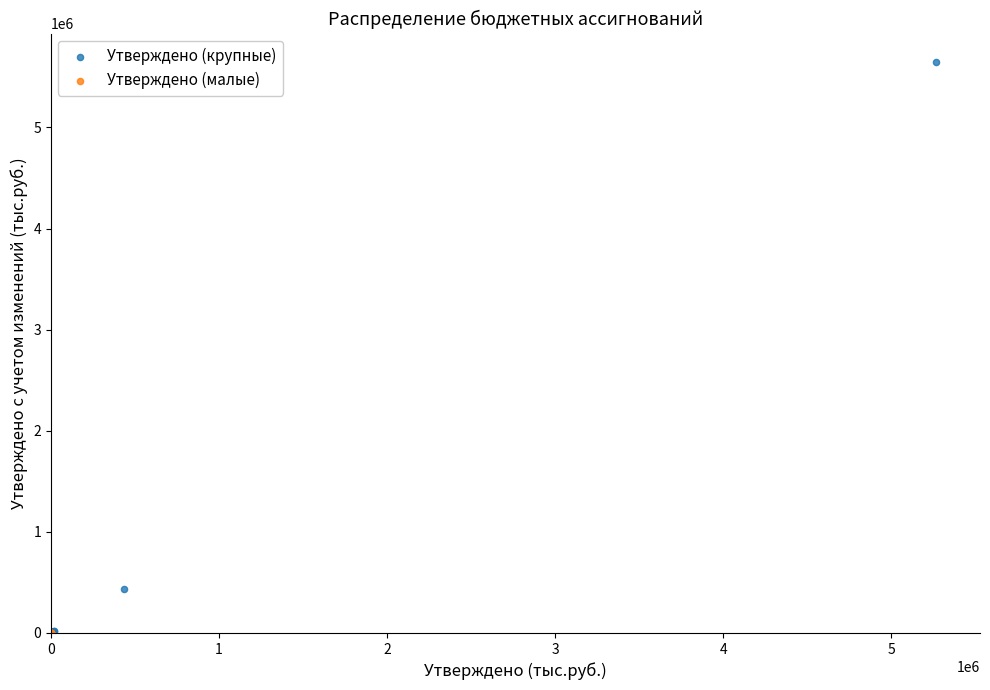

Which series contains the highest Y value?

Утверждено (крупные)